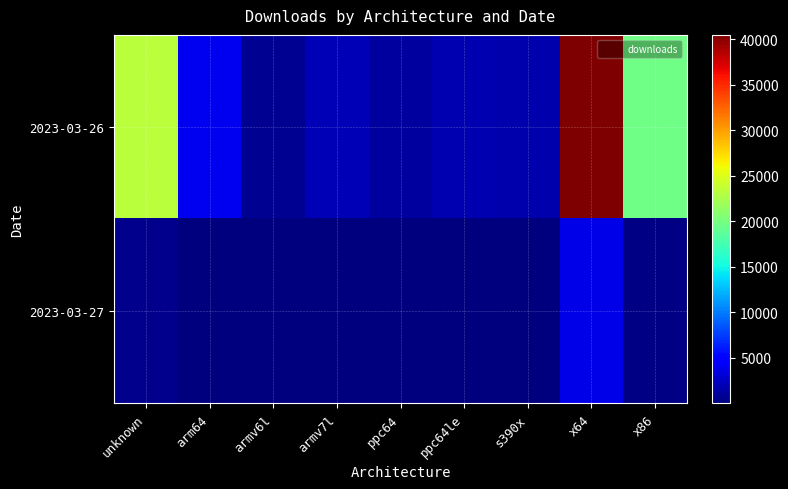

Which label corresponds to the largest value in the chart?

x64